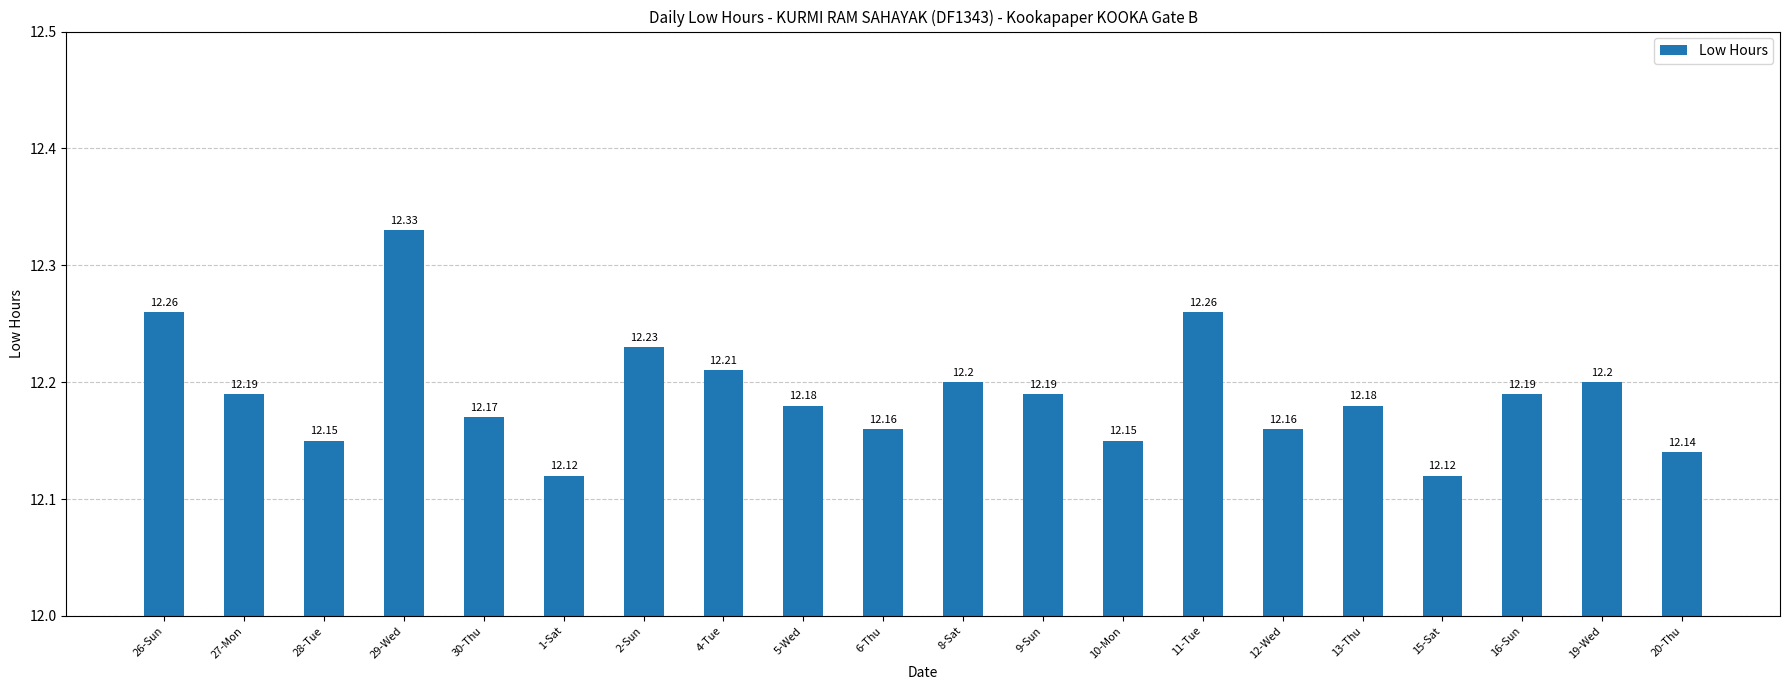

What is the ratio of the value at 6-Thu to the value at 15-Sat?

1.0